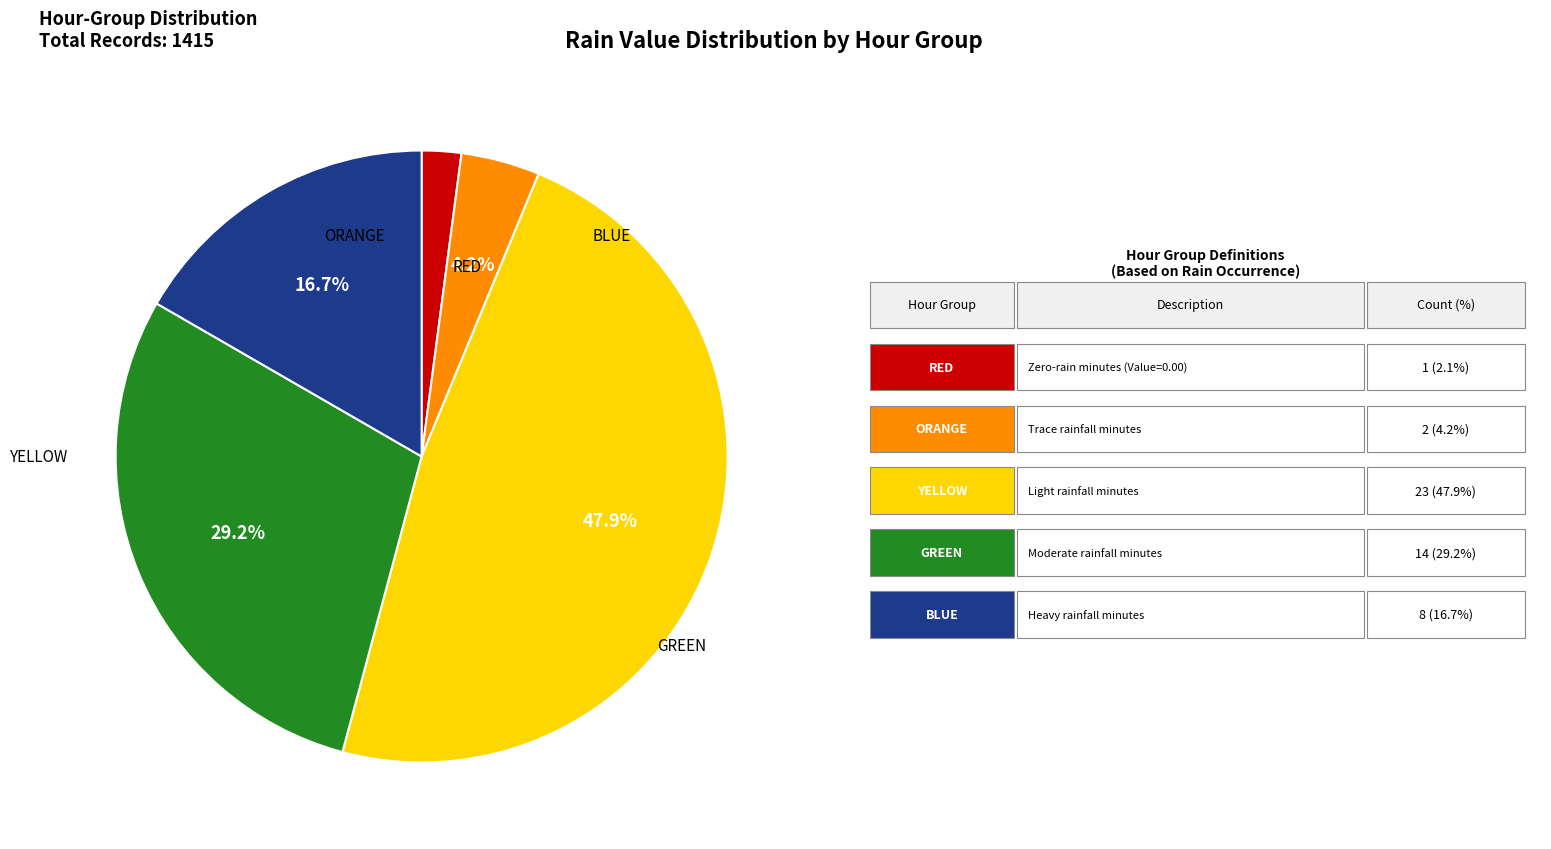

Is there a majority slice in this chart?

No